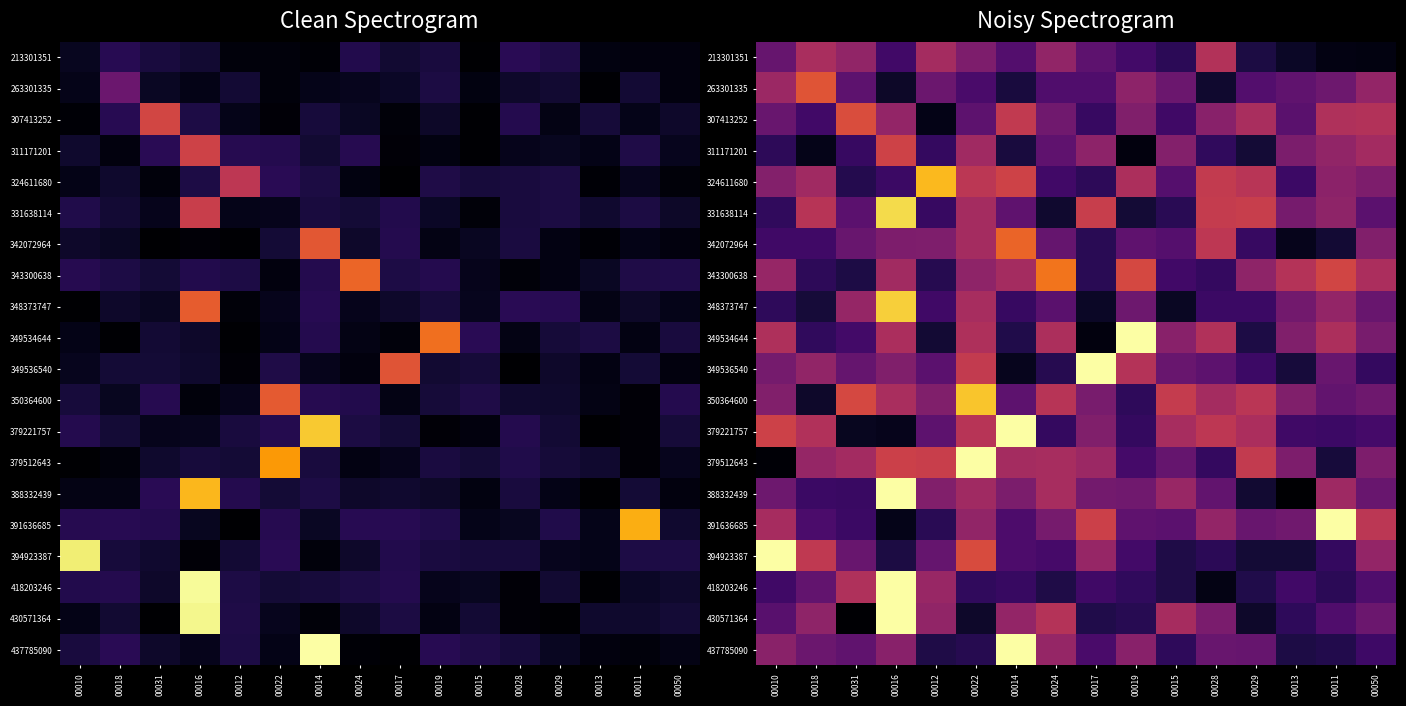

What is the difference between the 418203246 values at 00010 and 00015?

0.1